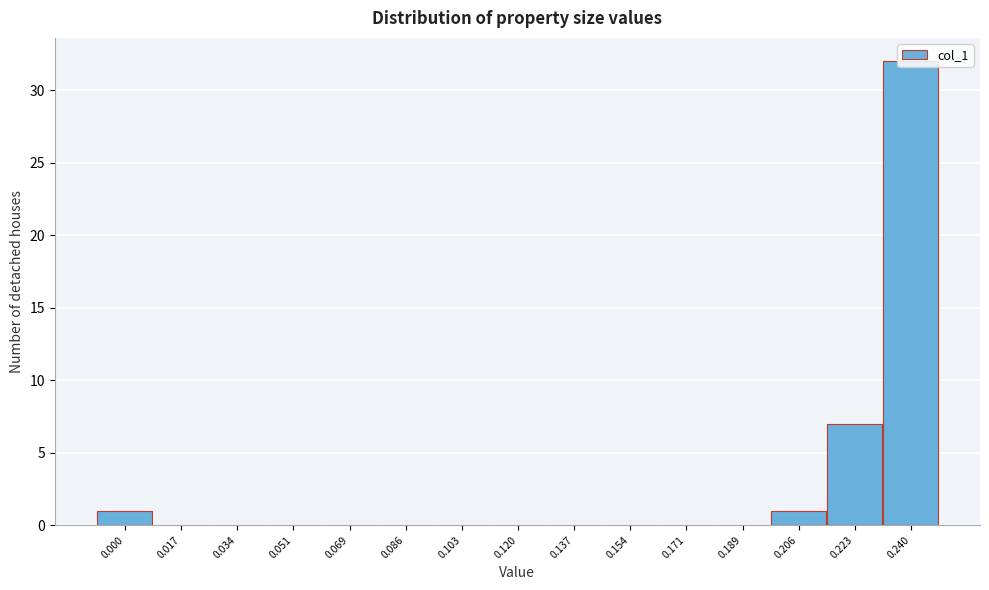

What is the maximum value shown in the chart?

32